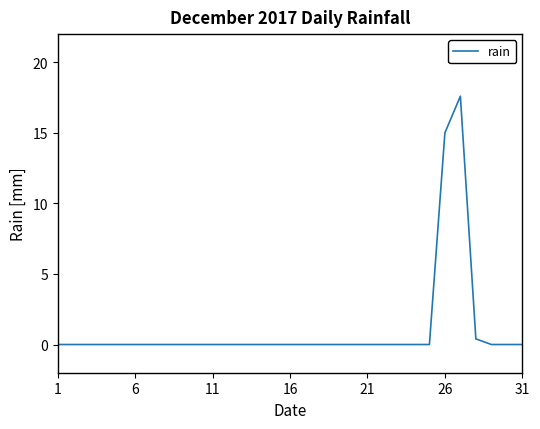

Does the chart display data point markers on the line(s)?

No